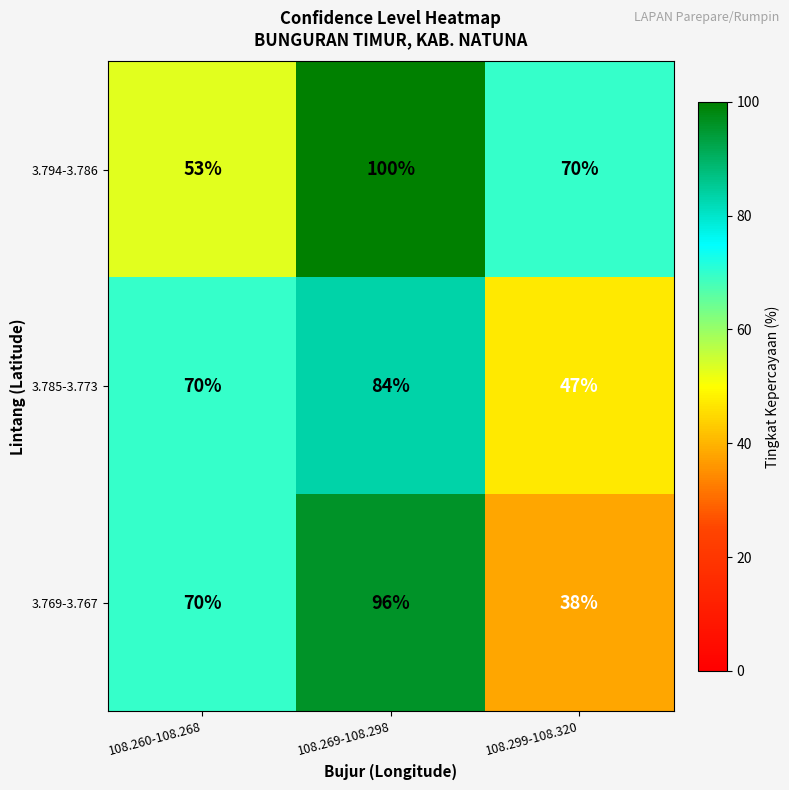

Which series has the largest total across all categories?

3.794-3.786